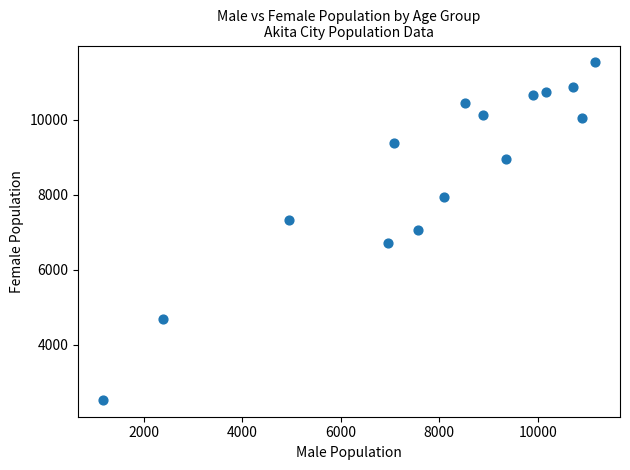

What is the range of Y values (max minus min)?

8988